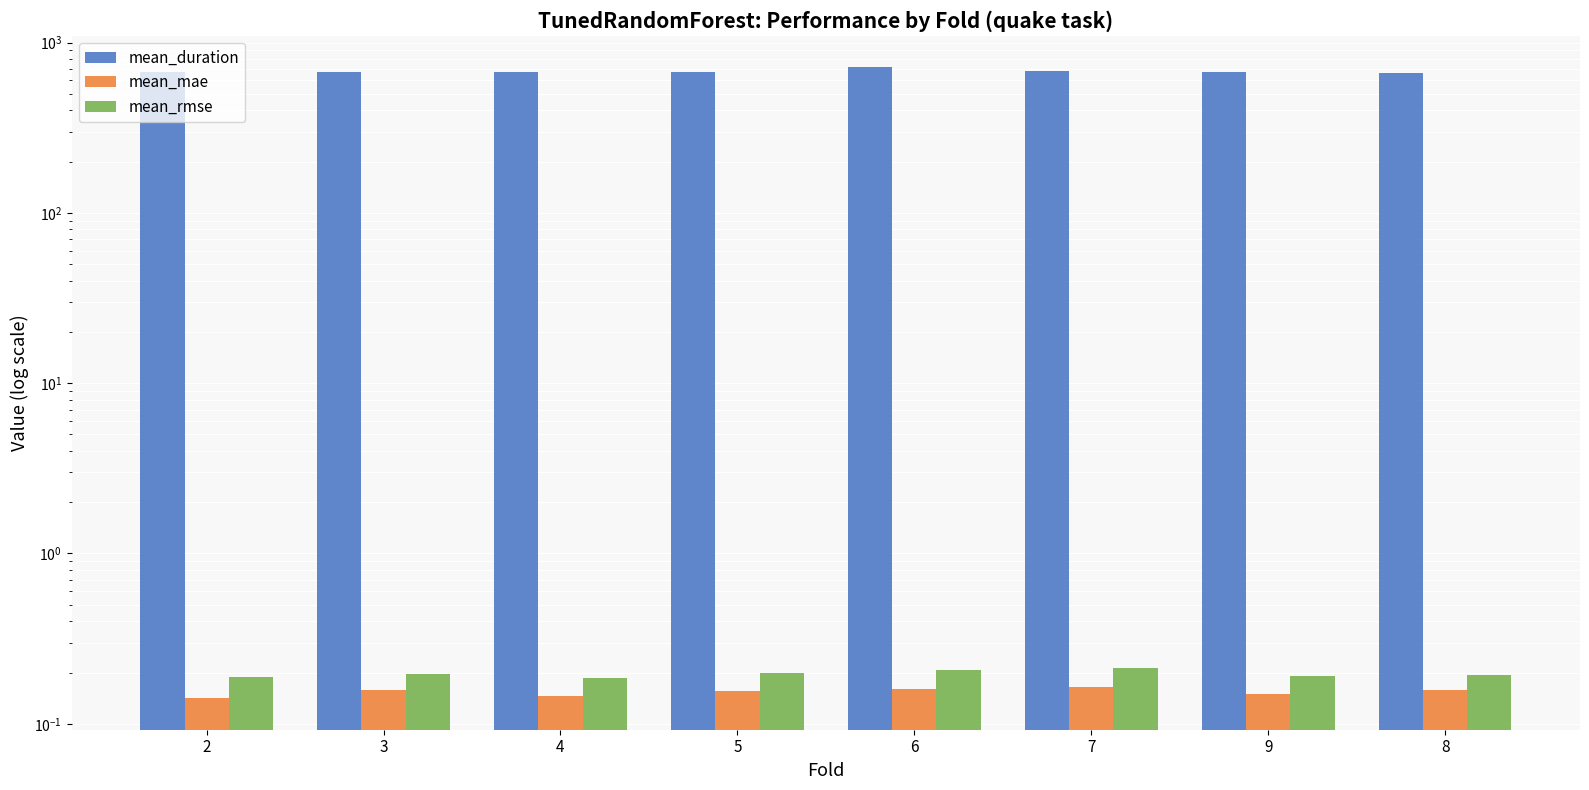

Is it true that mean_duration equals 670.7 at 4?

True